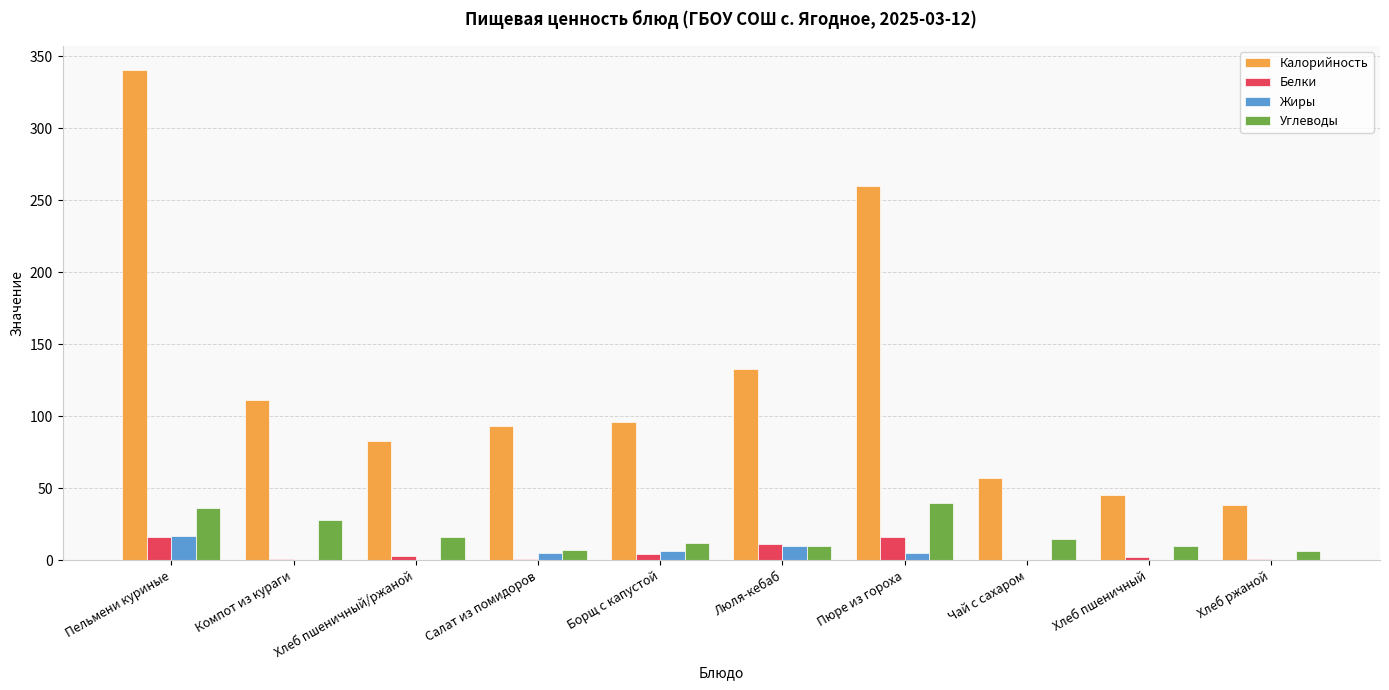

The value of Углеводы at Пюре из гороха is 63. True or false?

False